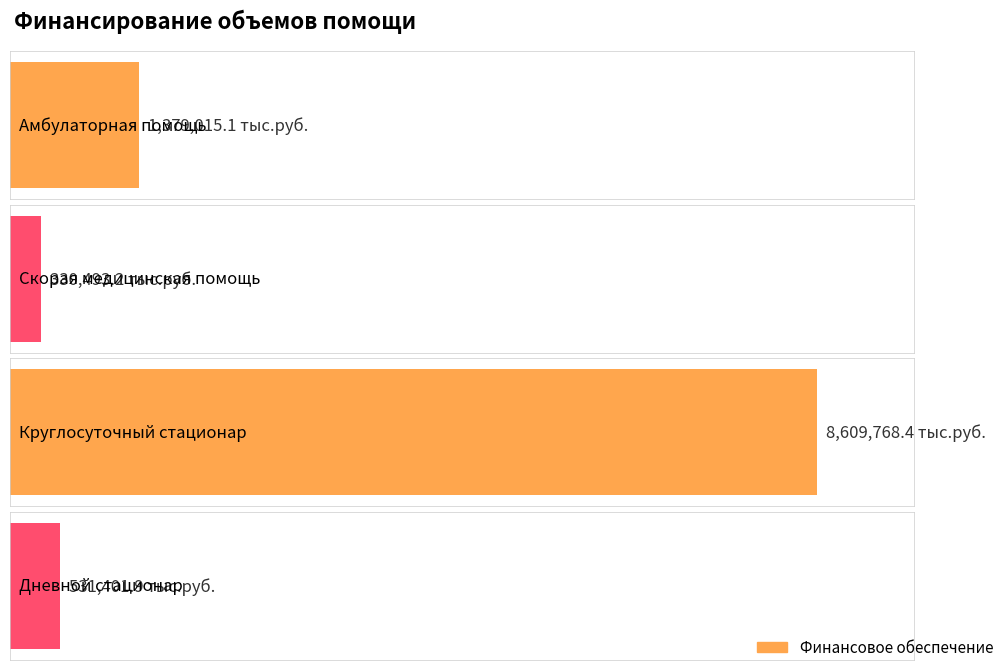

What is the approximate value at Амбулаторная помощь?

1379015.1